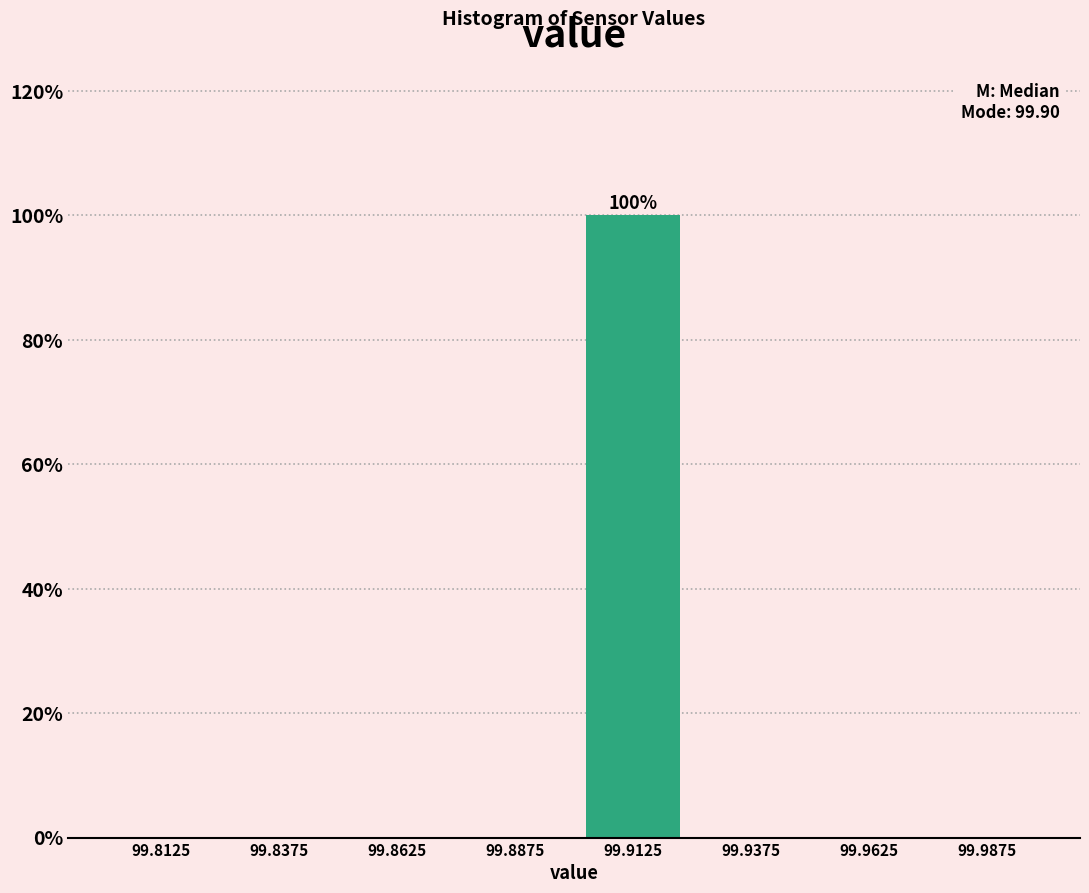

Which range on the x-axis has the tallest bar?

99.900 to 99.925